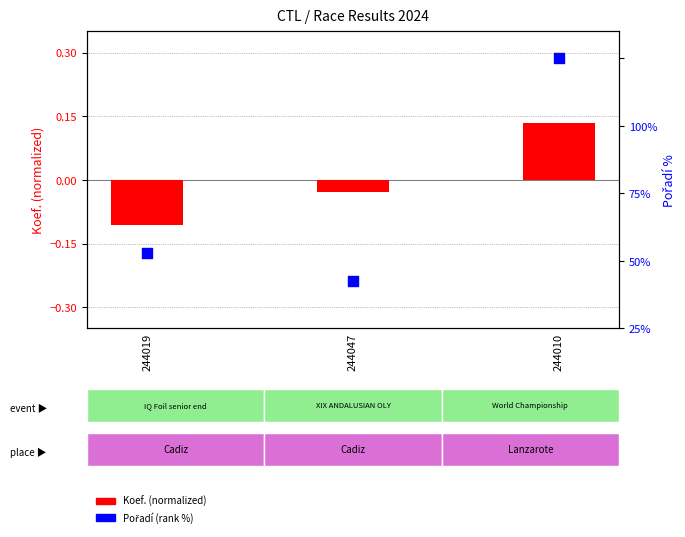

Which series reaches the maximum Y coordinate?

Pořadí (rank %)